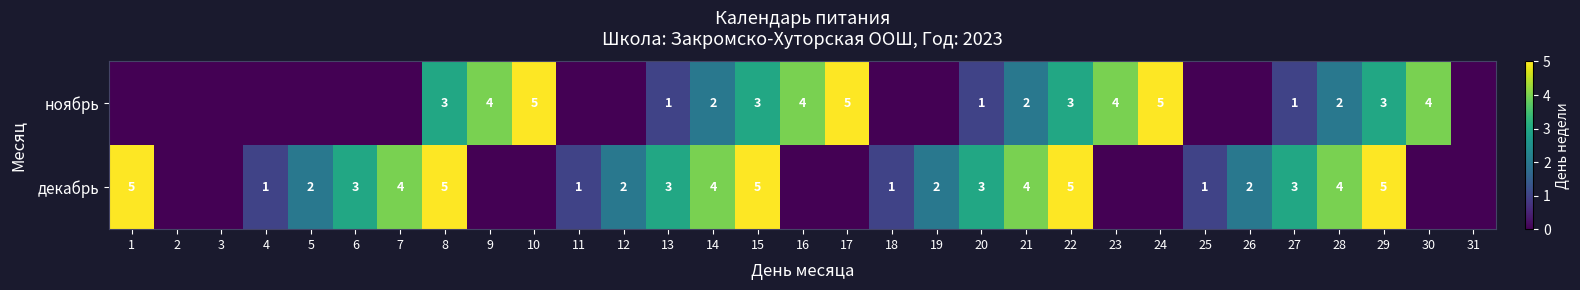

Which has a higher value, 5 or 19?

5